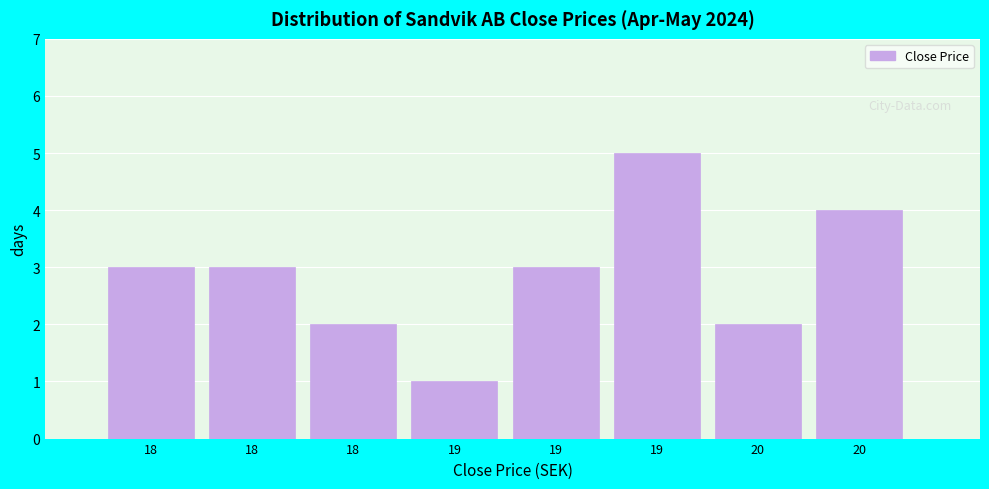

How many categories are shown in the chart?

8